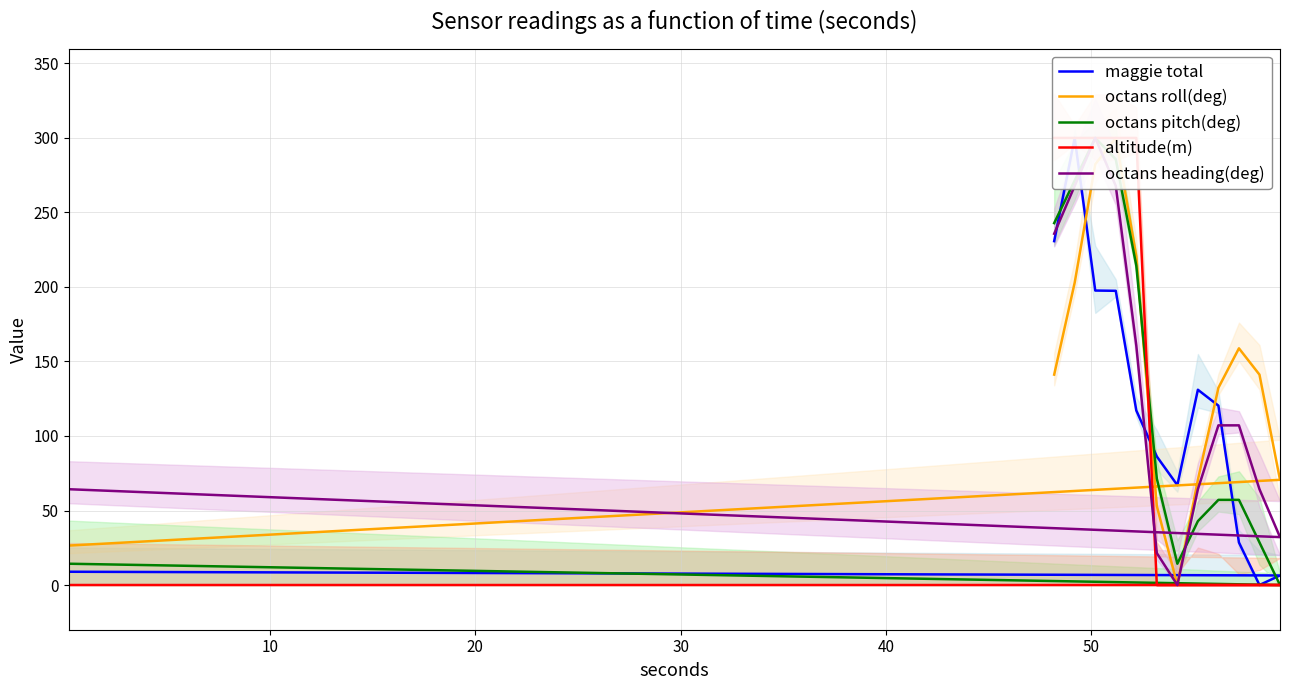

Which series ends up on top after the final intersection of octans pitch(deg) and altitude(m)?

octans pitch(deg)